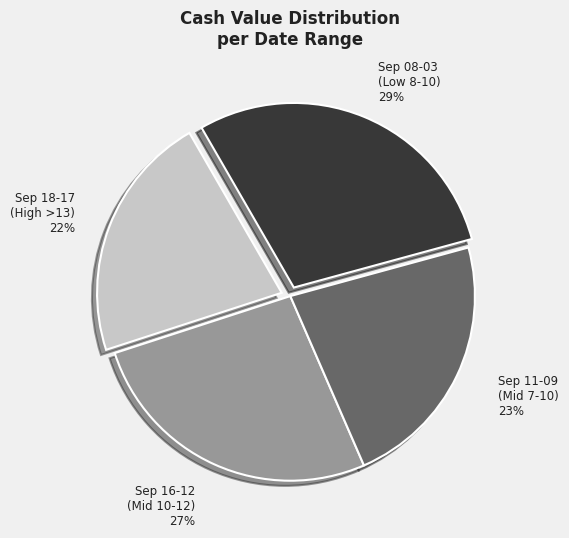

The Sep 11-09 (Mid 7-10) slice represents 8% of the pie. True or false?

False